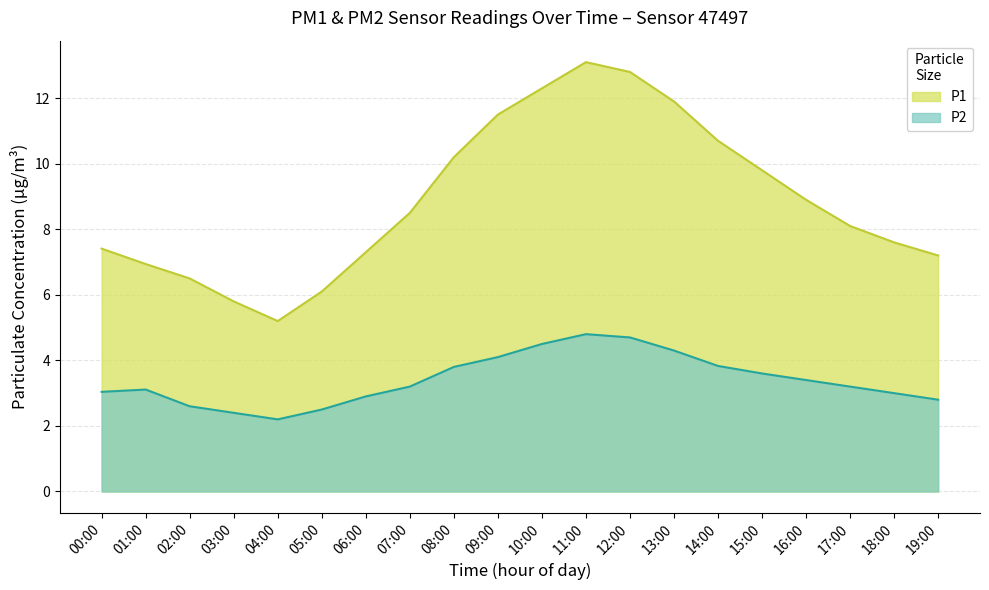

Does the chart display data point markers on the line(s)?

No